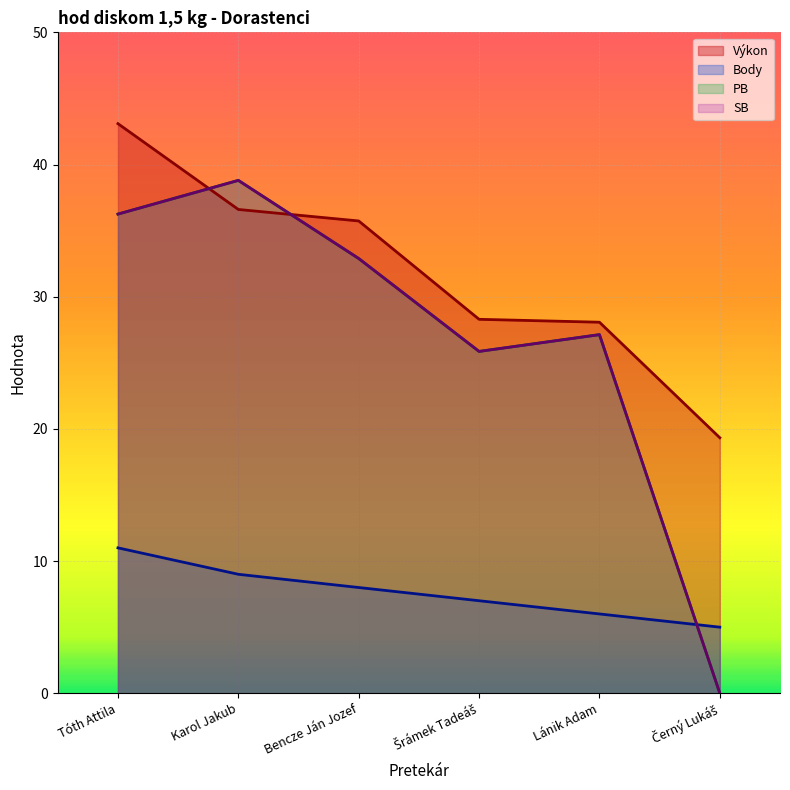

Reading left to right, extract all data points from this chart.

Výkon: Tóth Attila=43.1	Karol Jakub=36.6	Bencze Ján Jozef=35.7	Šrámek Tadeáš=28.3	Lánik Adam=28.1	Černý Lukáš=19.3
Body: Tóth Attila=11.0	Karol Jakub=9.0	Bencze Ján Jozef=8.0	Šrámek Tadeáš=7.0	Lánik Adam=6.0	Černý Lukáš=5.0
PB: Tóth Attila=36.2	Karol Jakub=38.8	Bencze Ján Jozef=32.9	Šrámek Tadeáš=25.9	Lánik Adam=27.1	Černý Lukáš=0.0
SB: Tóth Attila=36.2	Karol Jakub=38.8	Bencze Ján Jozef=32.9	Šrámek Tadeáš=25.9	Lánik Adam=27.1	Černý Lukáš=0.0